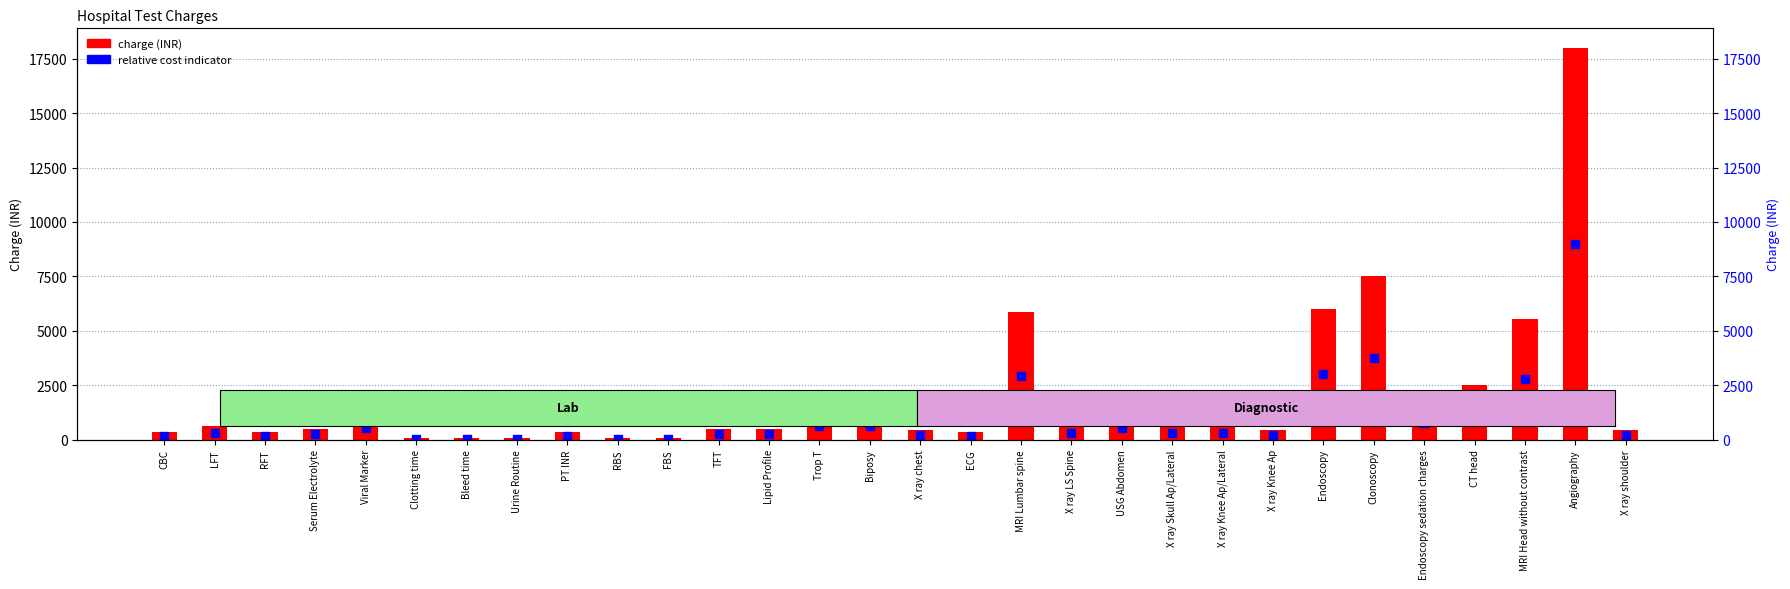

What is the sum of all Lab Tests values?

6932